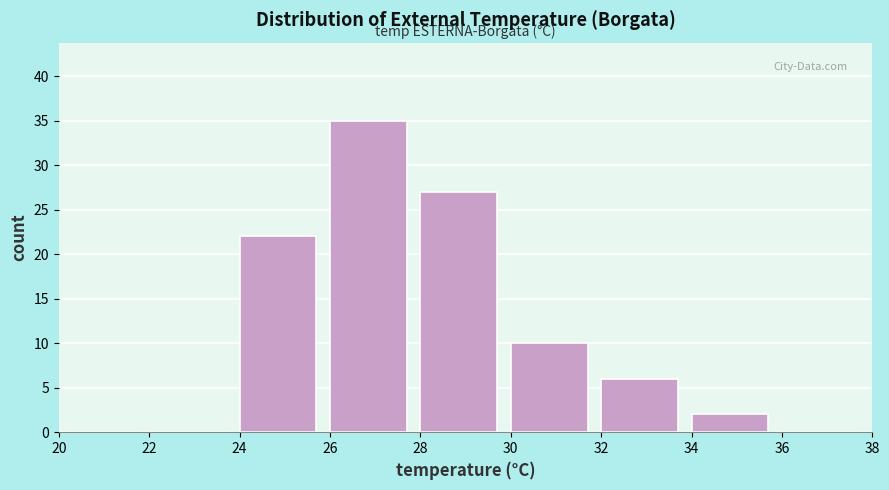

Reading left to right, list every bar in this chart as the range it spans on the x-axis followed by its height. The values are not printed on the chart, so give them approximately, as read against the axis.

20 to 22: 0
22 to 24: 0
24 to 26: 22
26 to 28: 35
28 to 30: 27
30 to 32: 10
32 to 34: 6
34 to 36: 2
36 to 38: 0